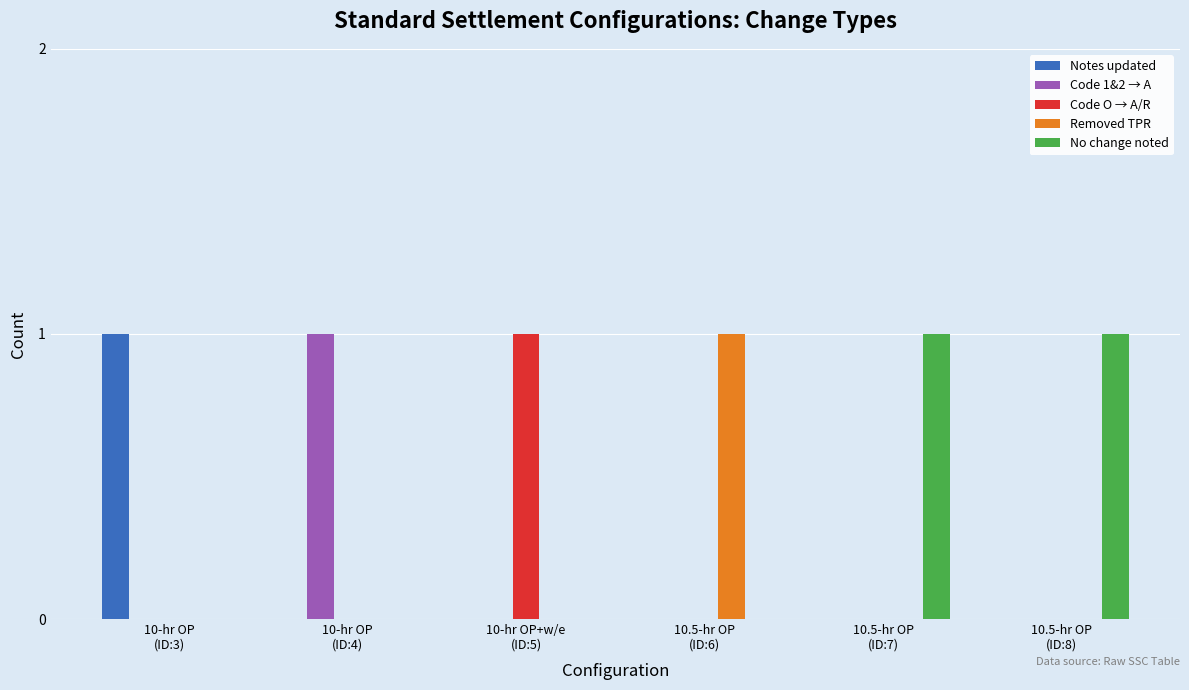

Reading right to left, extract all data points from this chart.

Notes updated: 0	0	0	0	0	1
Code 1&2 → A: 0	0	0	0	1	0
Code O → A/R: 0	0	0	1	0	0
Removed TPR: 0	0	1	0	0	0
No change noted: 1	1	0	0	0	0